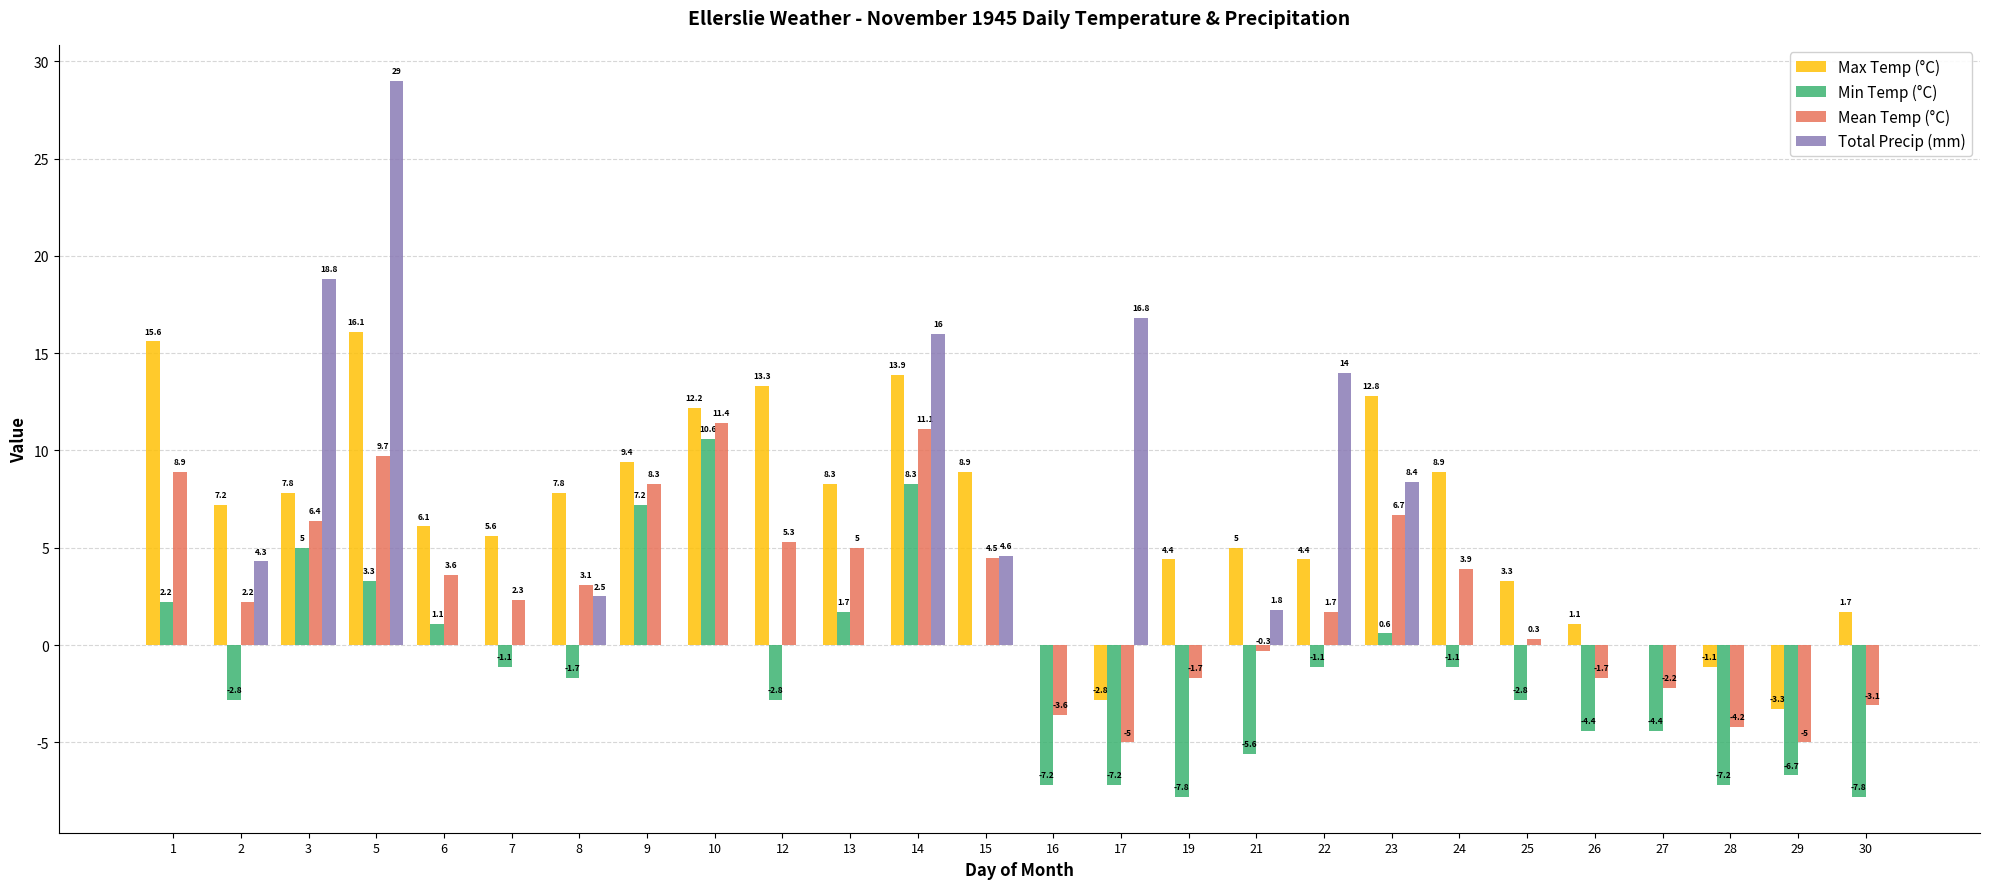

Which series has the largest total across all categories?

Max Temp (°C)